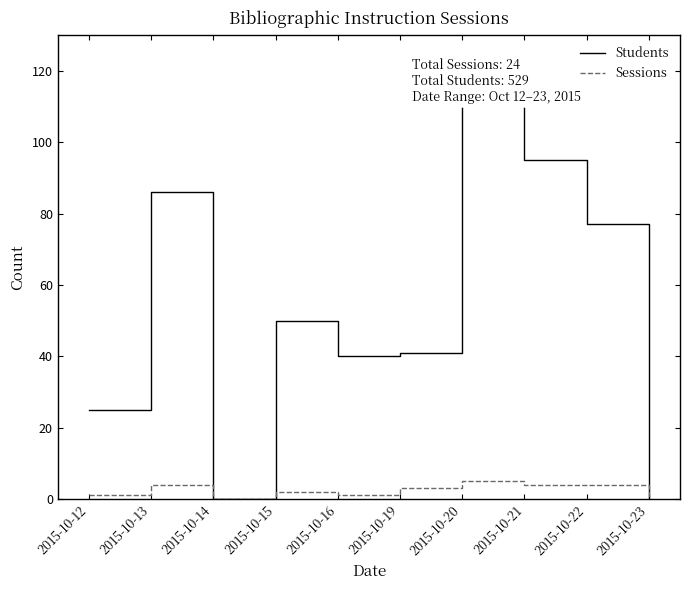

Reading left to right, transcribe all the data shown in this chart.

Students: 2015-10-12=25	2015-10-13=86	2015-10-14=0	2015-10-15=50	2015-10-16=40	2015-10-19=41	2015-10-20=115	2015-10-21=95	2015-10-22=77	2015-10-23=0
Sessions: 2015-10-12=1	2015-10-13=4	2015-10-14=0	2015-10-15=2	2015-10-16=1	2015-10-19=3	2015-10-20=5	2015-10-21=4	2015-10-22=4	2015-10-23=0